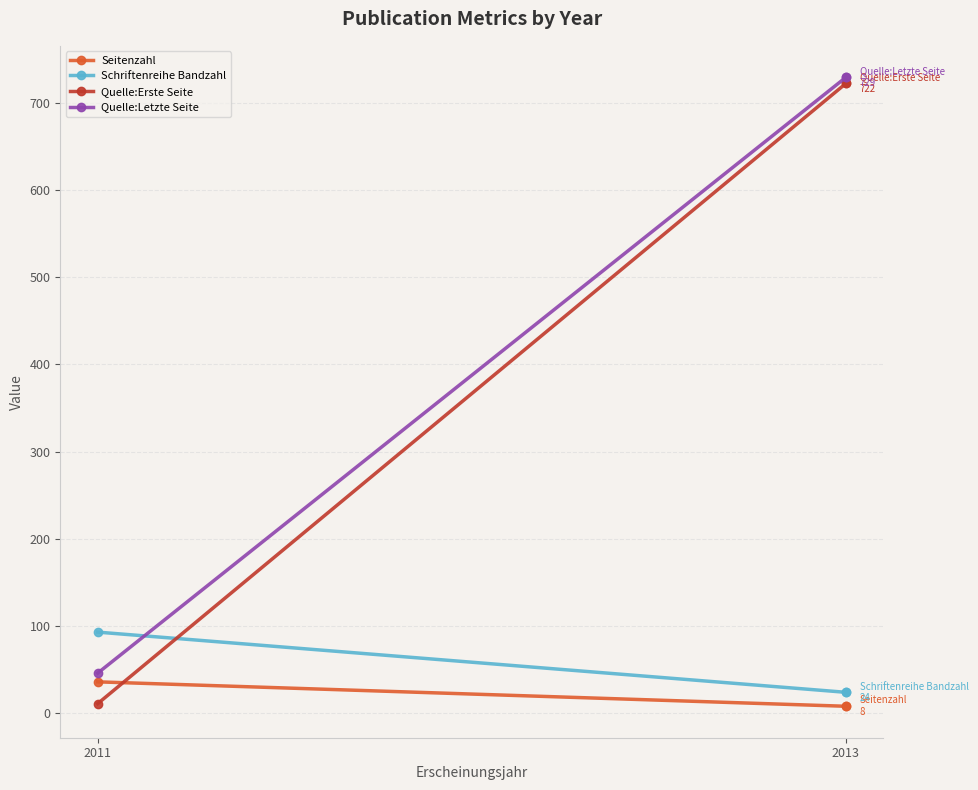

Is the value of Quelle:Erste Seite at 2013 greater than the value of Schriftenreihe Bandzahl at 2013?

Yes